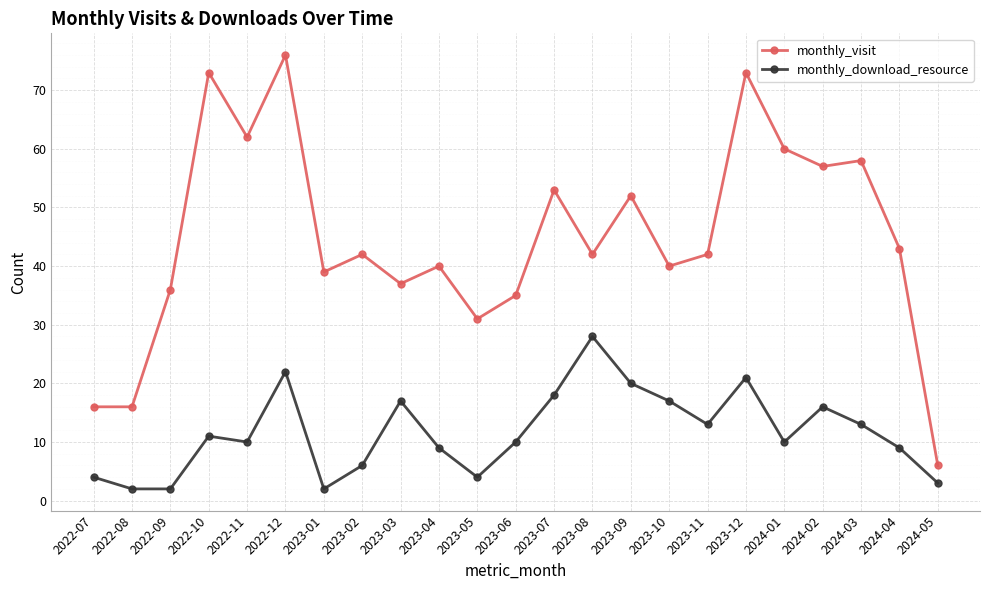

Rank the series at 2022-11 from lowest to highest value.

monthly_download_resource, monthly_visit